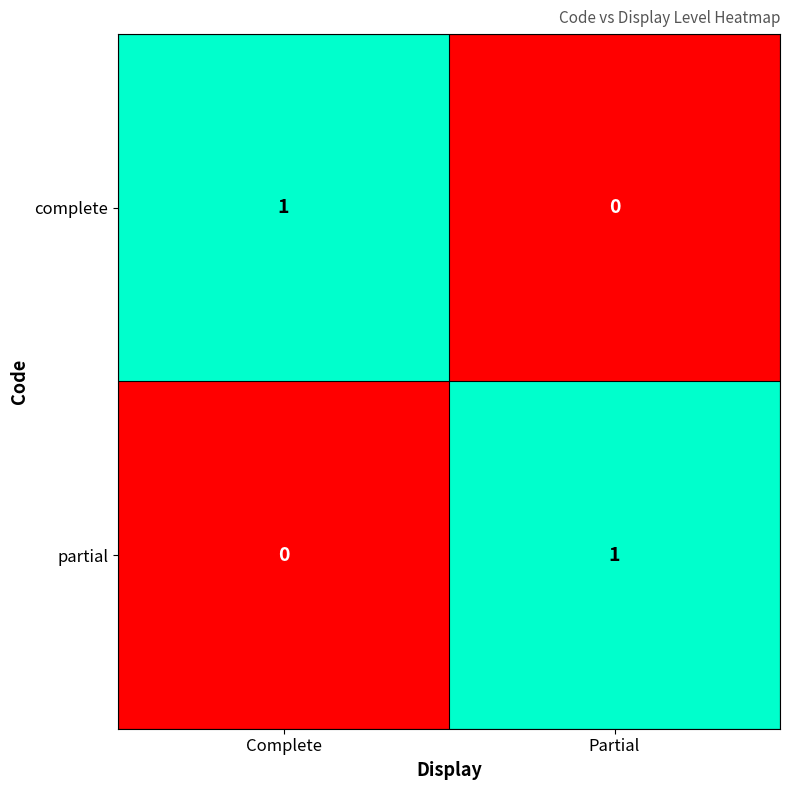

Which category has the highest value in the partial series?

Partial